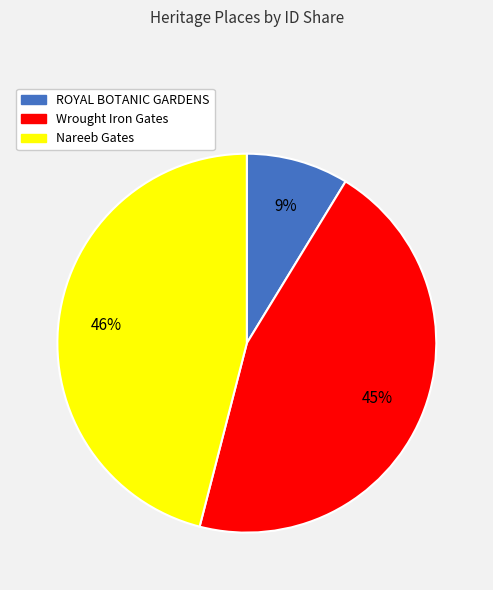

Is it true that ROYAL BOTANIC GARDENS is 15% of the pie?

False